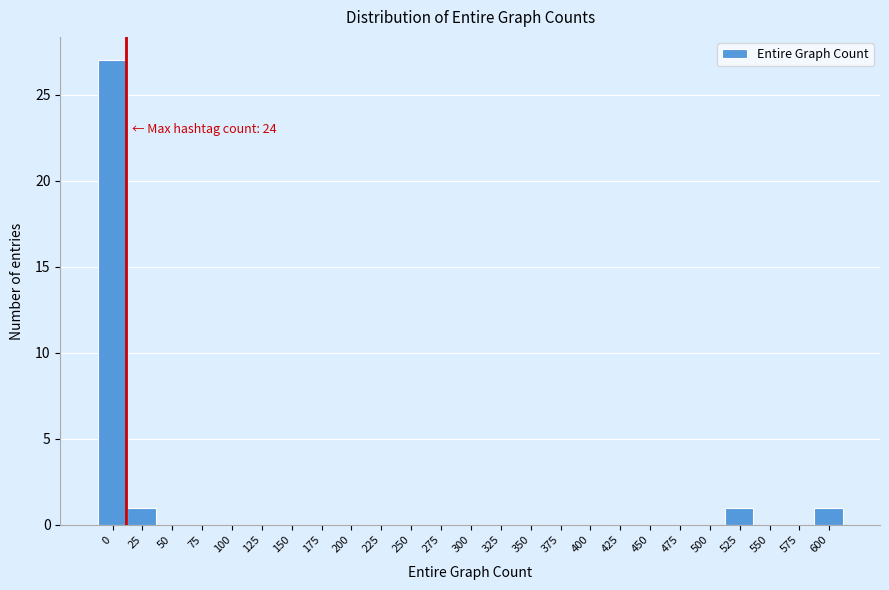

Reading left to right, transcribe all the data shown in this chart.

0=27	25=1	50=0	75=0	100=0	125=0	150=0	175=0	200=0	225=0	250=0	275=0	300=0	325=0	350=0	375=0	400=0	425=0	450=0	475=0	500=0	525=1	550=0	575=0	600=1